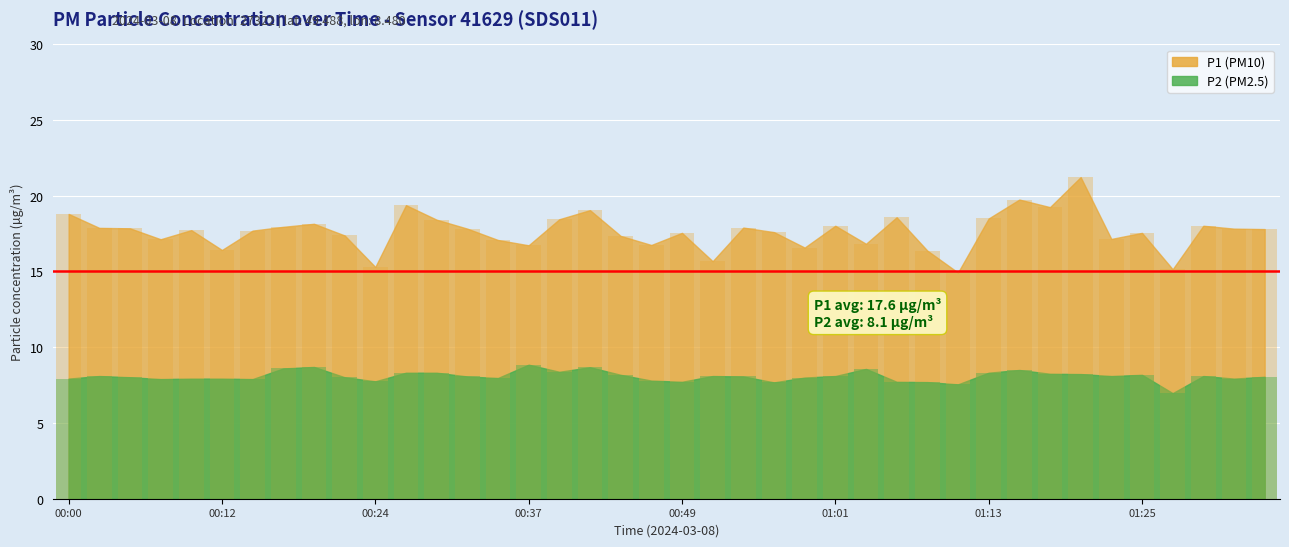

What is the label of the 10th bar from the left?

00:22